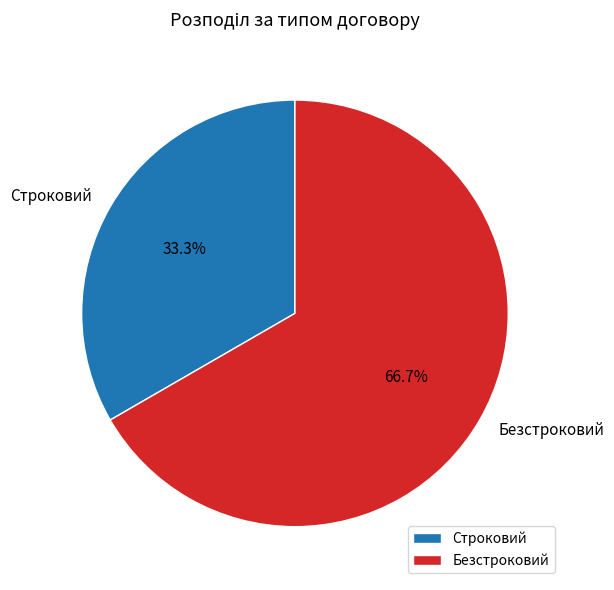

The Безстроковий slice represents 81% of the pie. True or false?

False